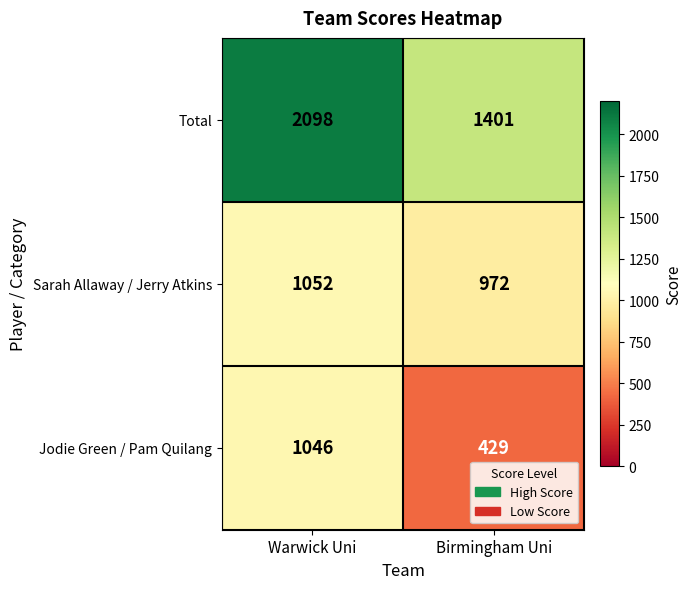

How many distinct data groups are displayed?

3